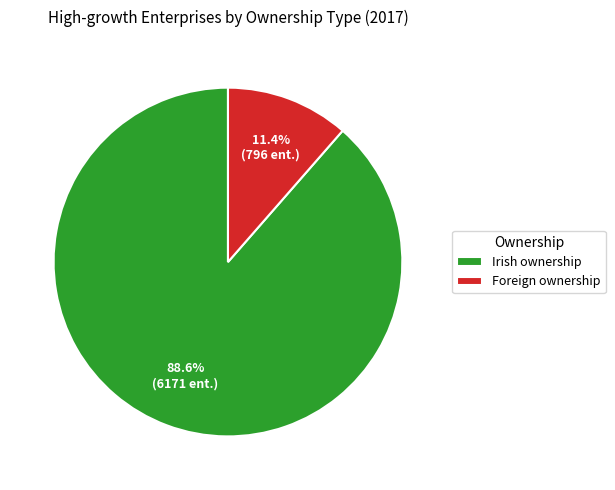

Which category accounts for the majority?

Irish ownership